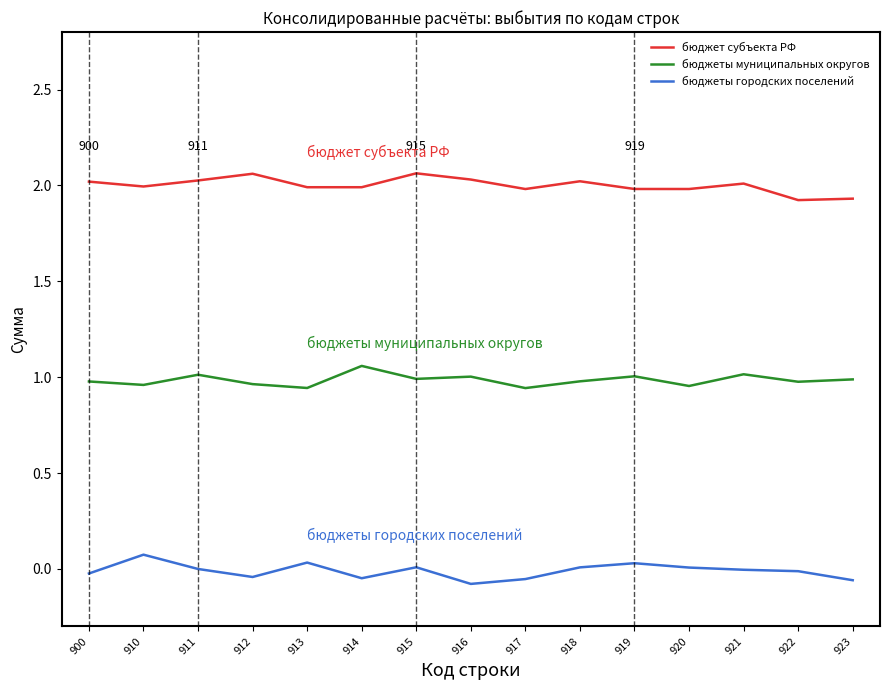

True or false: бюджеты муниципальных округов has a value of 0.5 at 910.

False